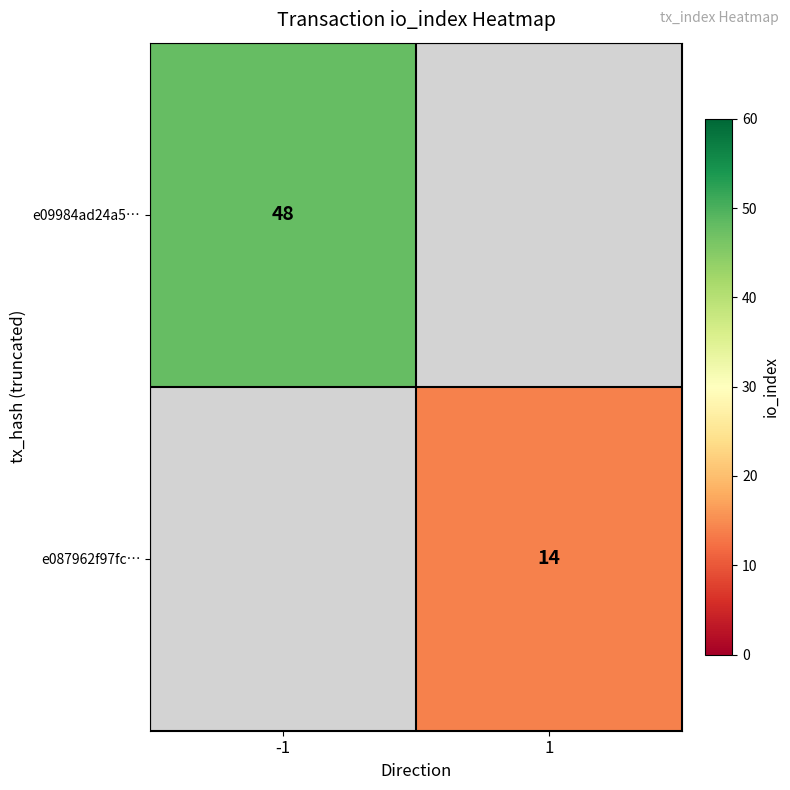

The value of e087962f97fc… at 1 is 7. True or false?

False